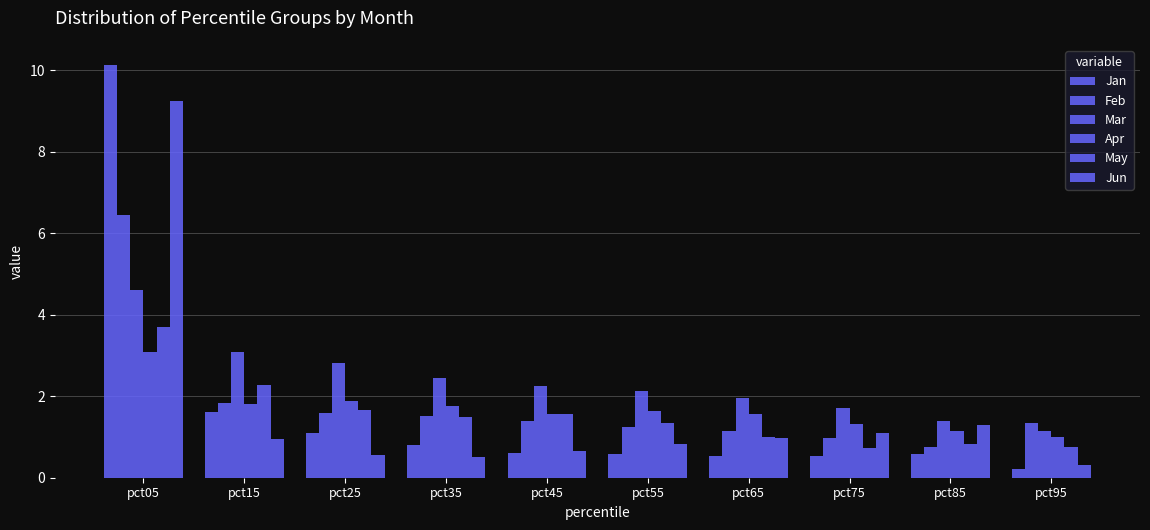

How many distinct data groups are displayed?

6